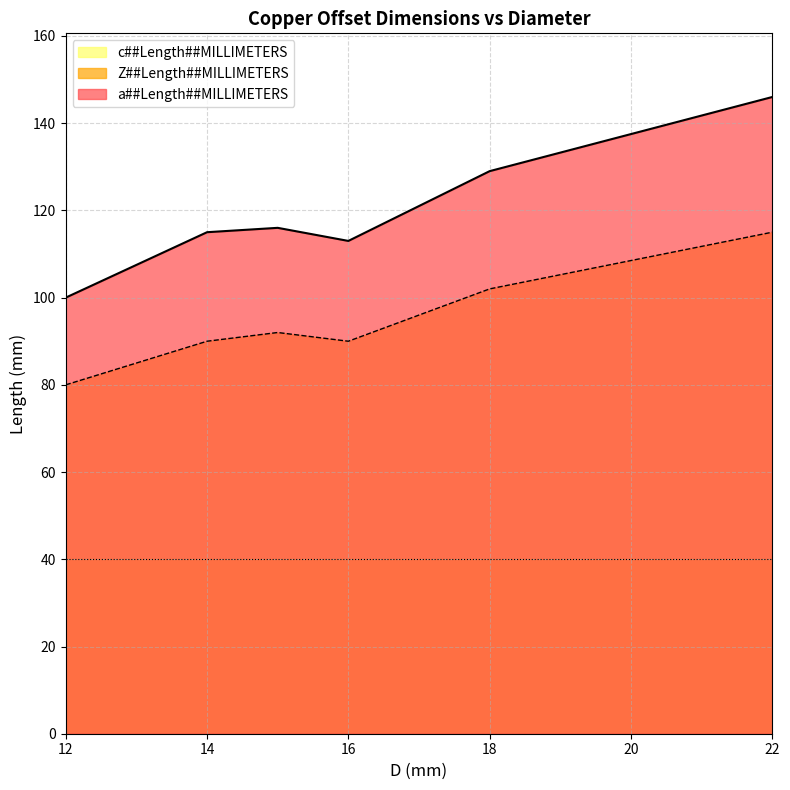

Rank the series by their average value, from highest to lowest.

a##Length##MILLIMETERS, Z##Length##MILLIMETERS, c##Length##MILLIMETERS